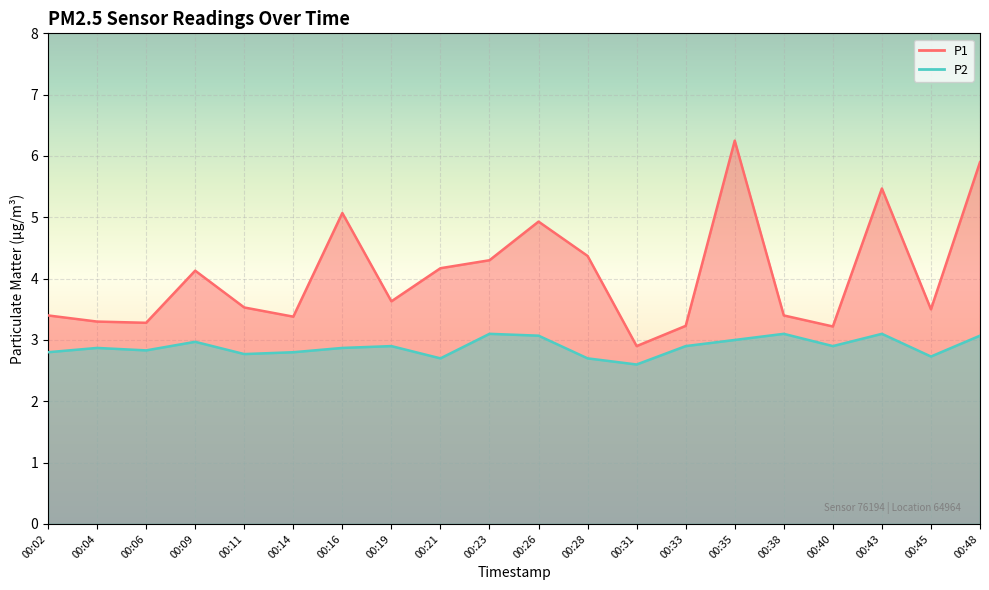

Does the chart display data point markers on the line(s)?

No